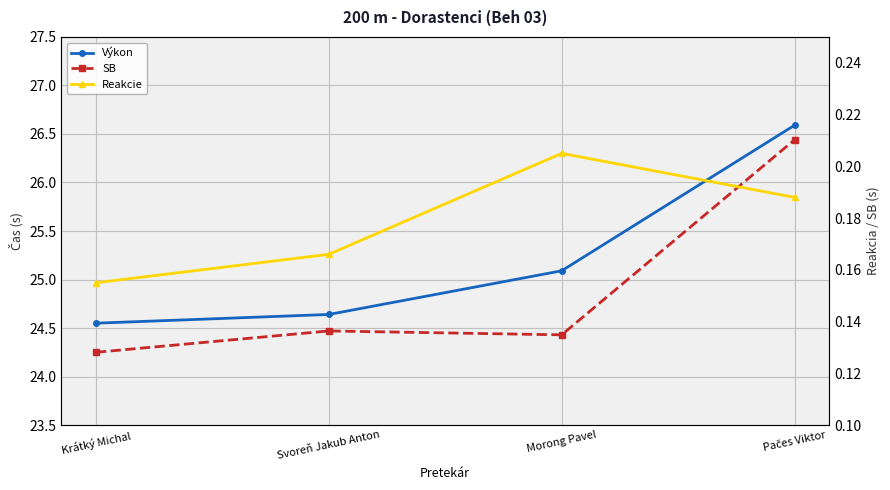

What is the total value across all series at Krátký Michal?

49.0